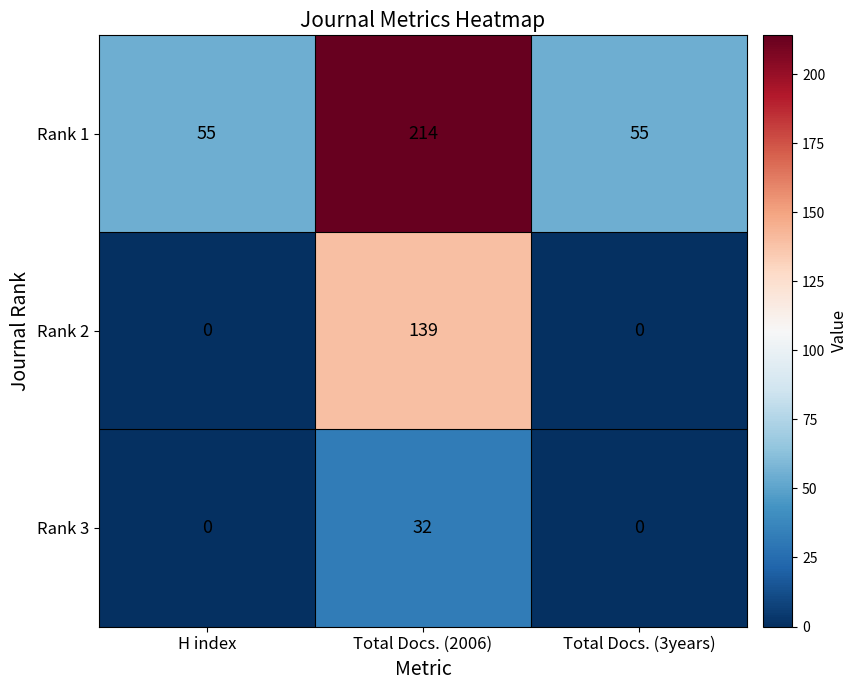

True or false: Rank 3 has a value of 0 at Total Docs. (3years).

True